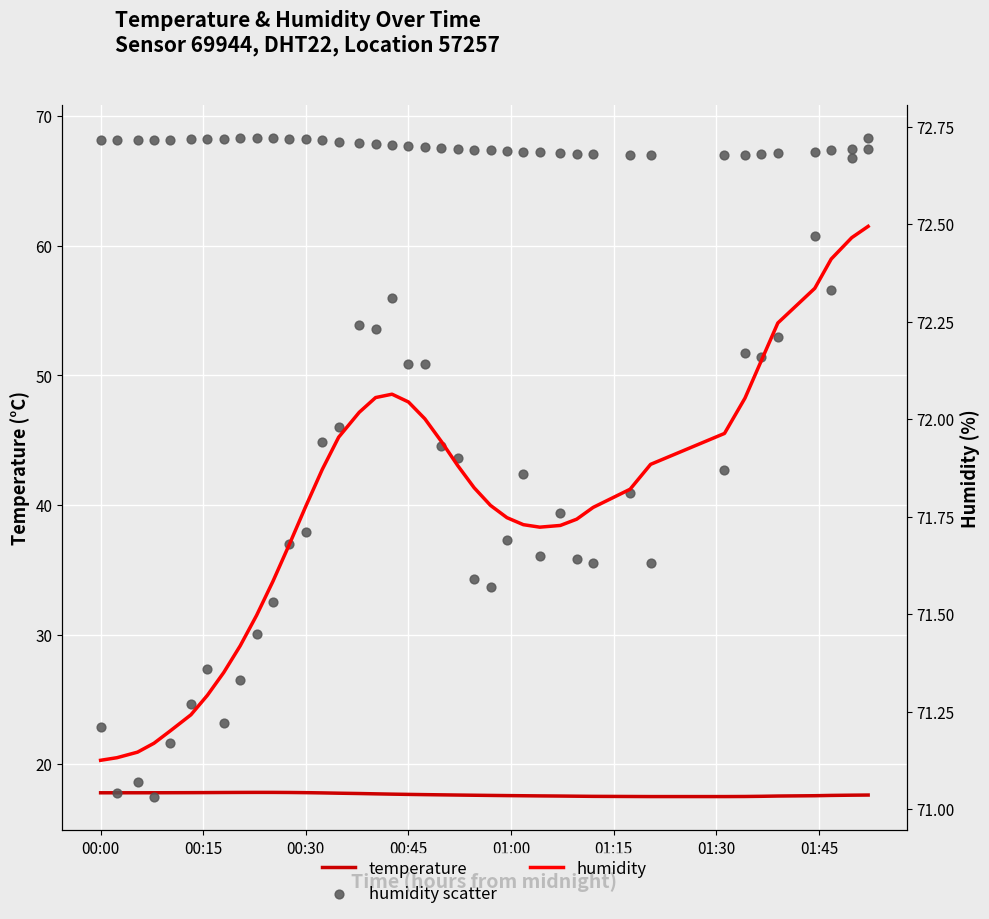

What is the minimum value for temperature?

17.5